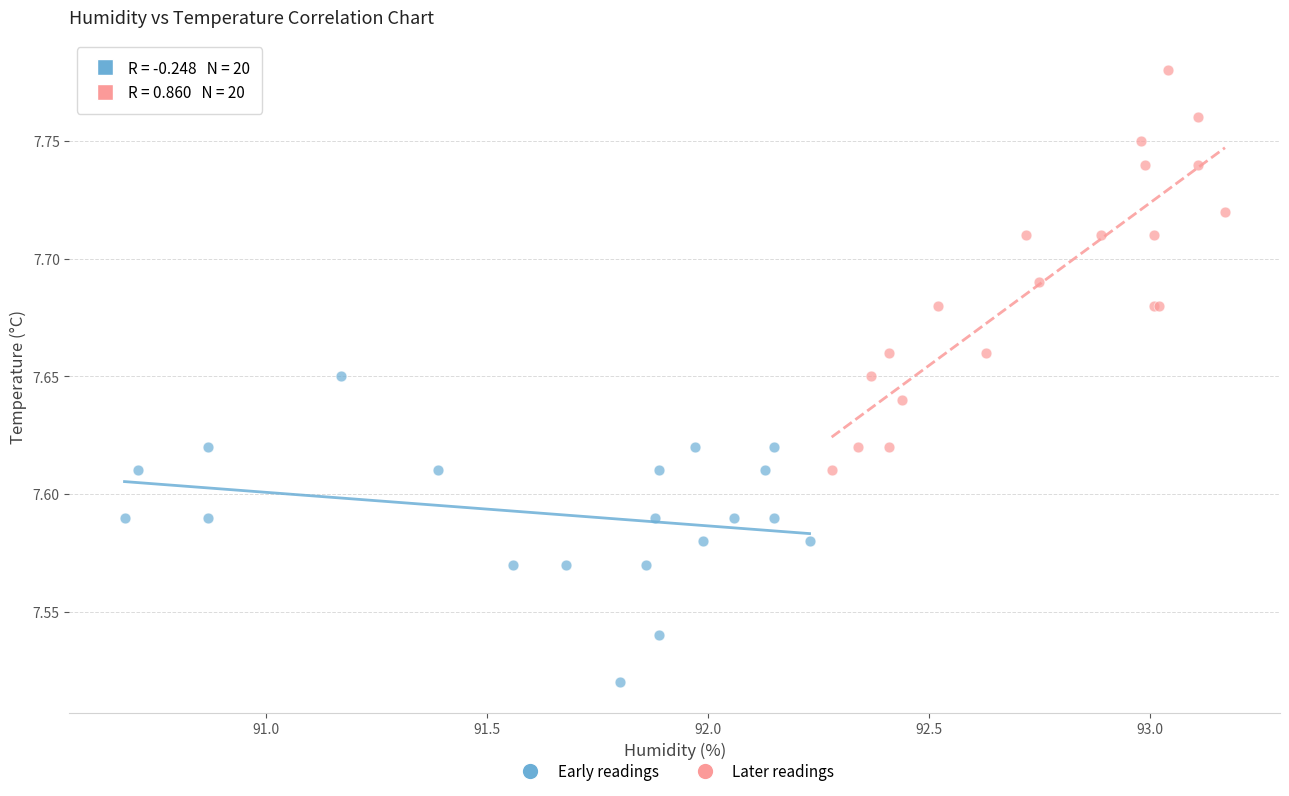

Which series has the largest Y range (max minus min)?

Later readings